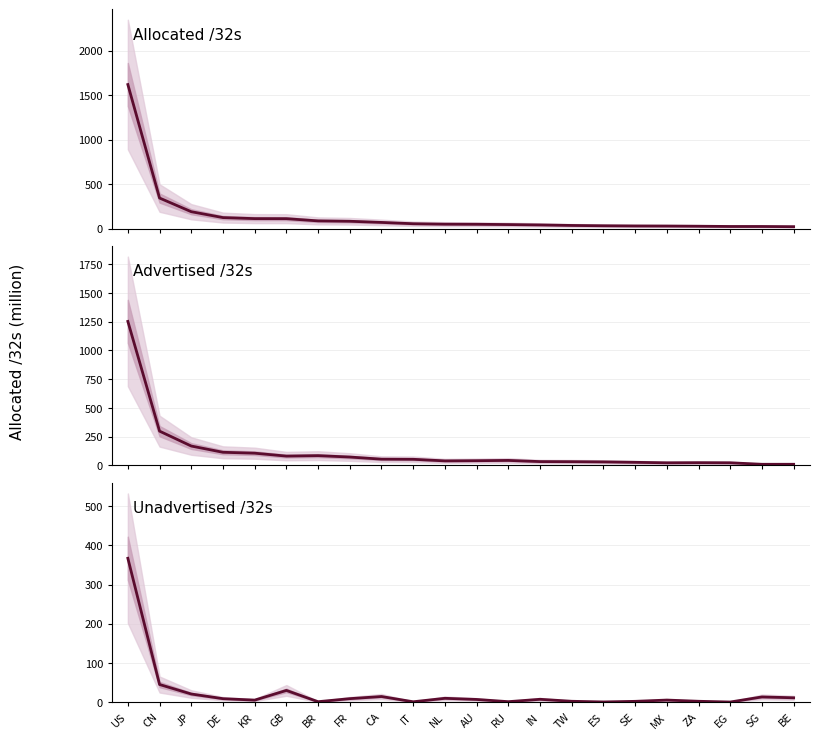

At which category does the chart reach its minimum across all series?

EG